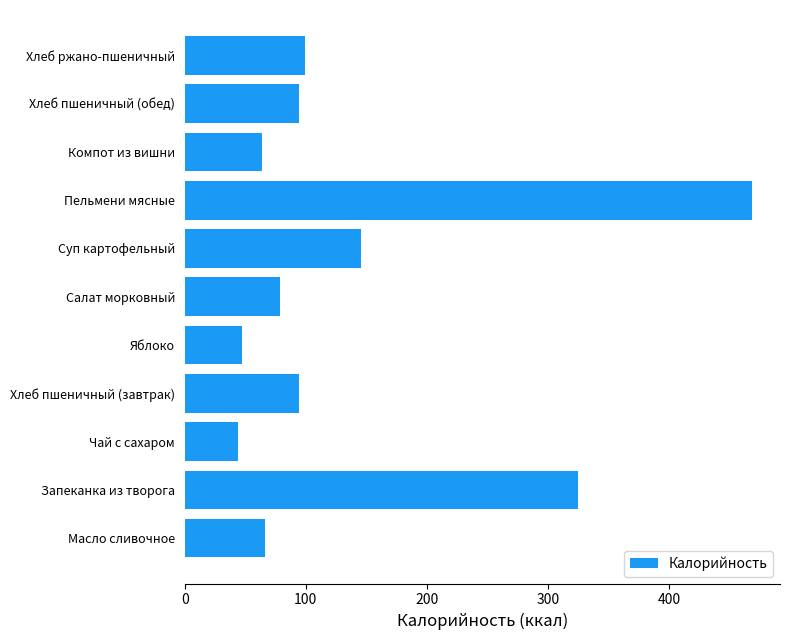

What is the difference between the maximum and minimum values?

423.7